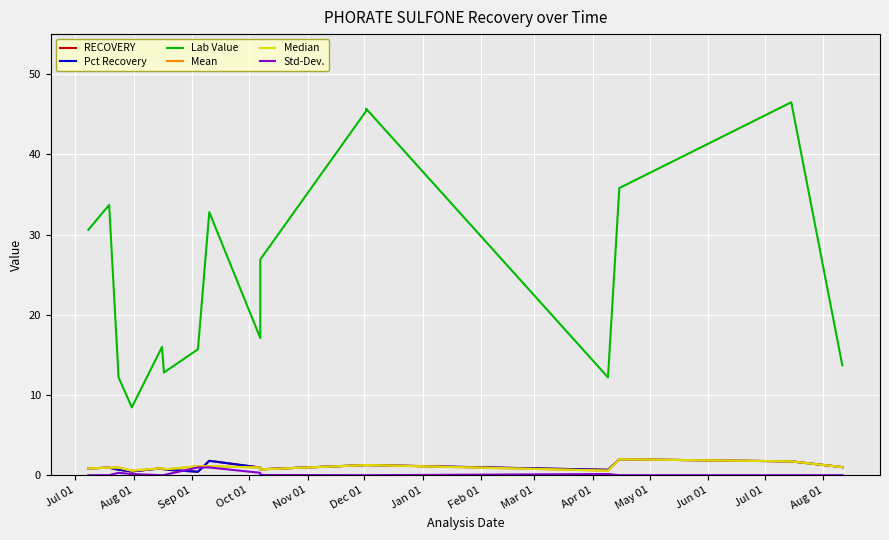

The Pct Recovery series shows 1.0 at Dec 01. True or false?

False